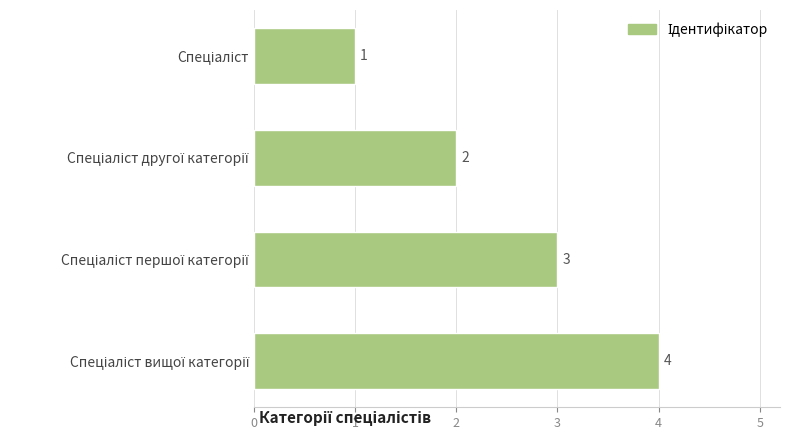

What is the value of the 2nd bar from the top?

2